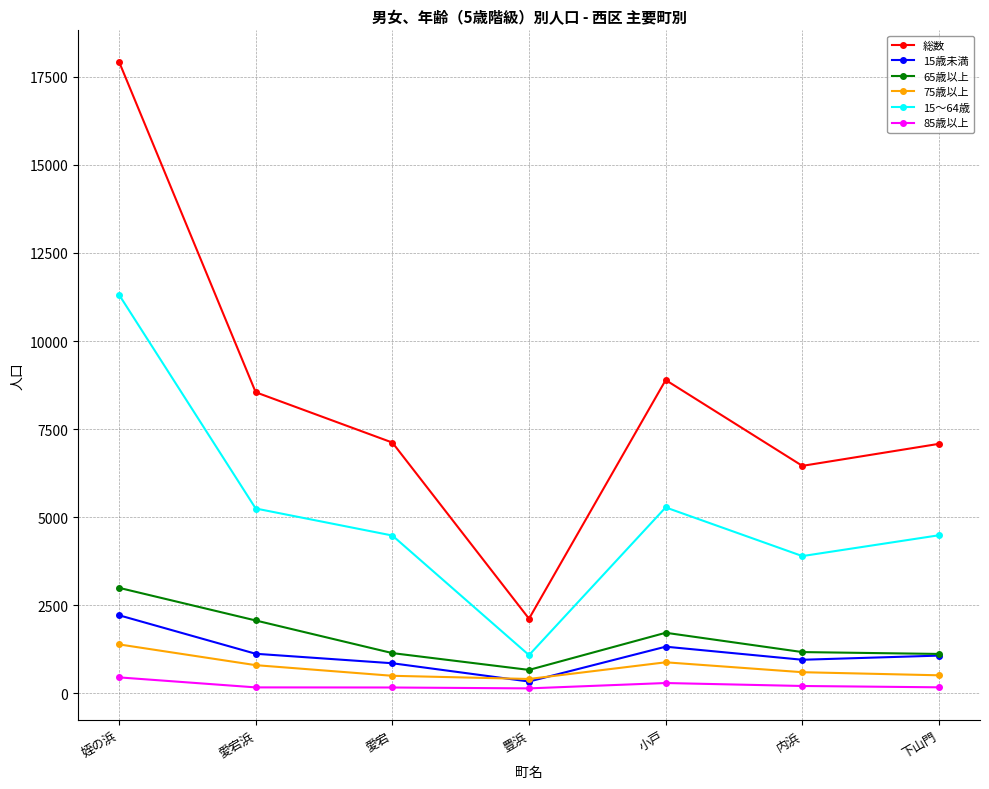

At how many categories does at least one series exceed 2730?

6